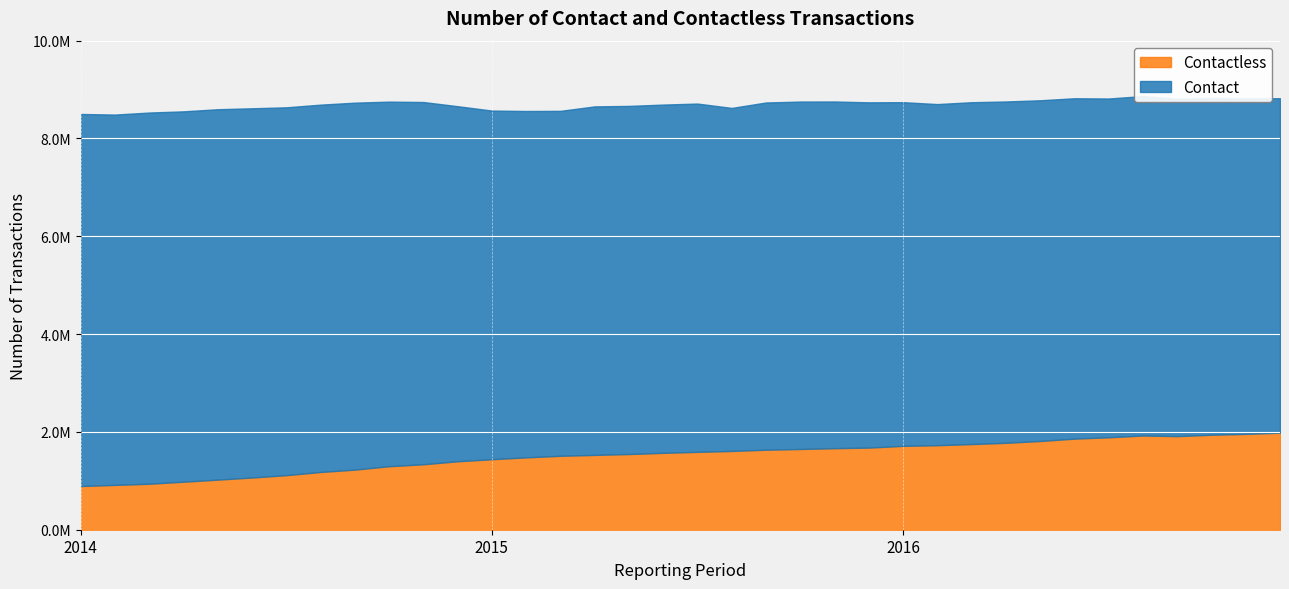

What are all the series names shown in the legend?

Contact, Contactless